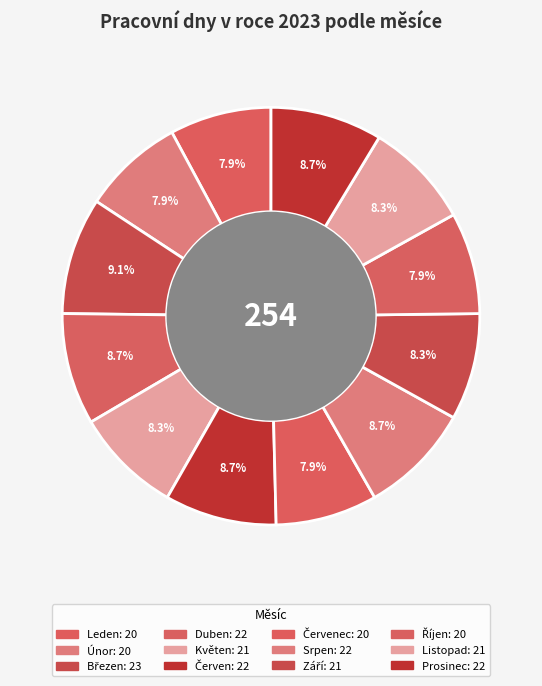

Count the number of slices in the pie.

12